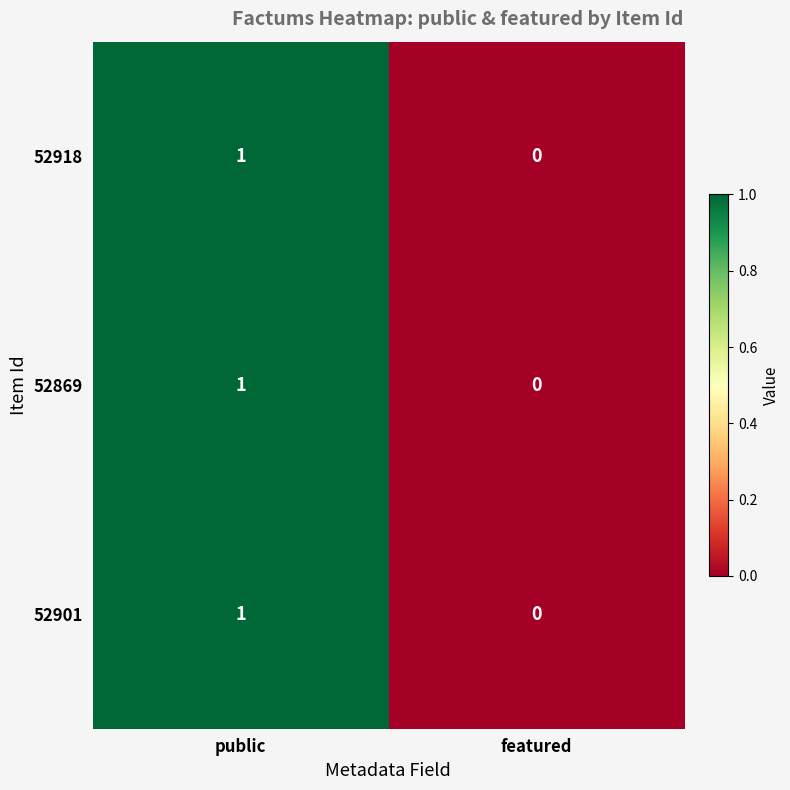

At which category does the chart reach its minimum across all series?

featured